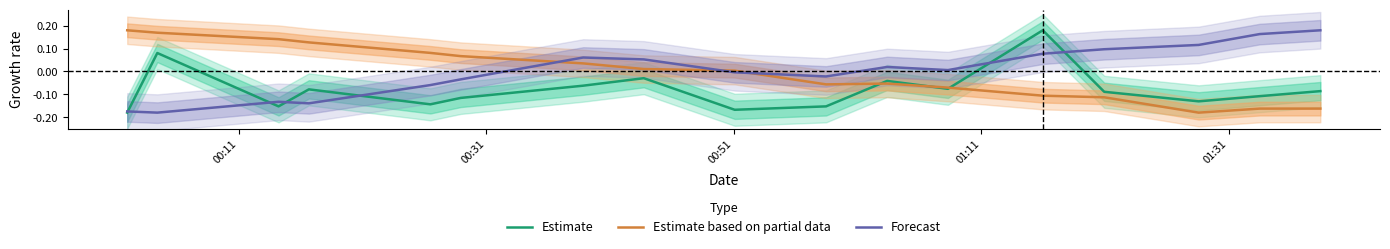

True or false: Forecast and Estimate intersect in this chart.

True